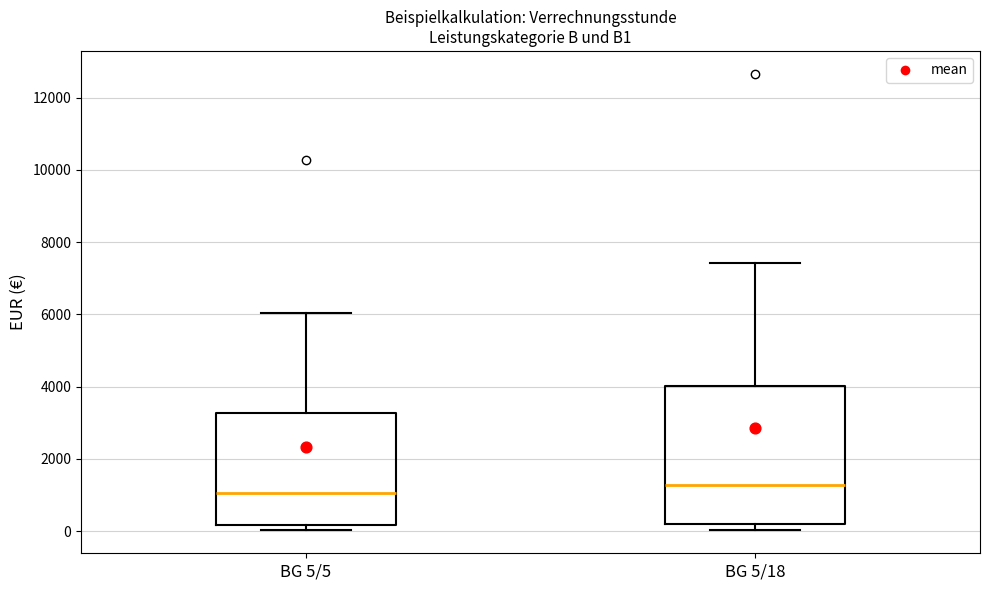

Reading left to right, transcribe this box plot: for each box, give where its median line is, the range the box spans, and where its two whiskers end, as read against the y-axis. The values are not printed on the chart, so give them approximately, as read against the axis.

BG 5/5: median 1000, box 200 to 3200, whiskers 0 to 6000
BG 5/18: median 1200, box 200 to 4000, whiskers 0 to 7400